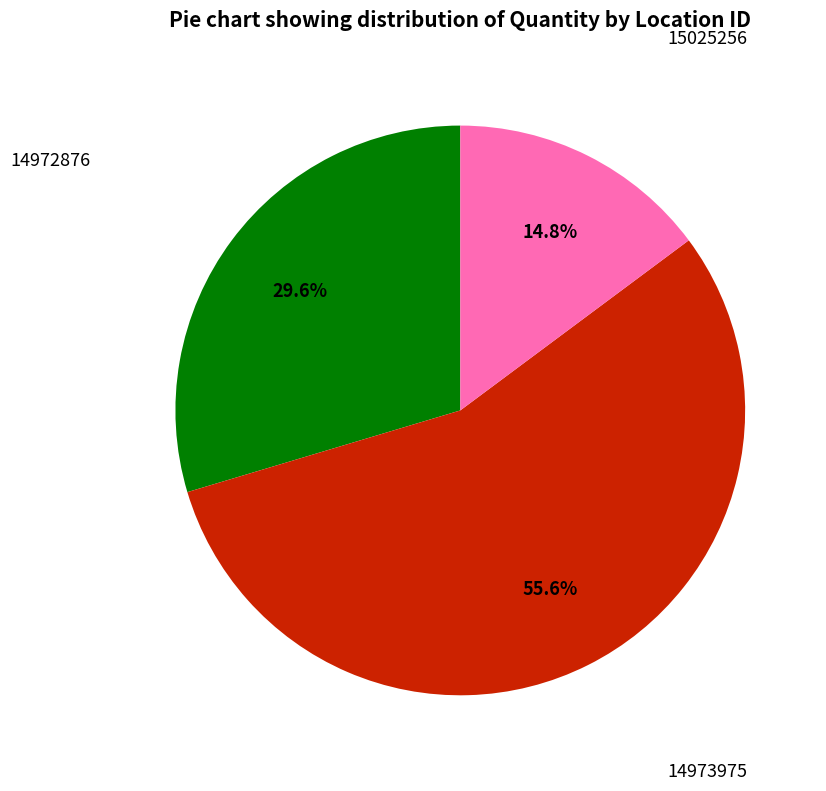

Does any single category account for the majority?

Yes